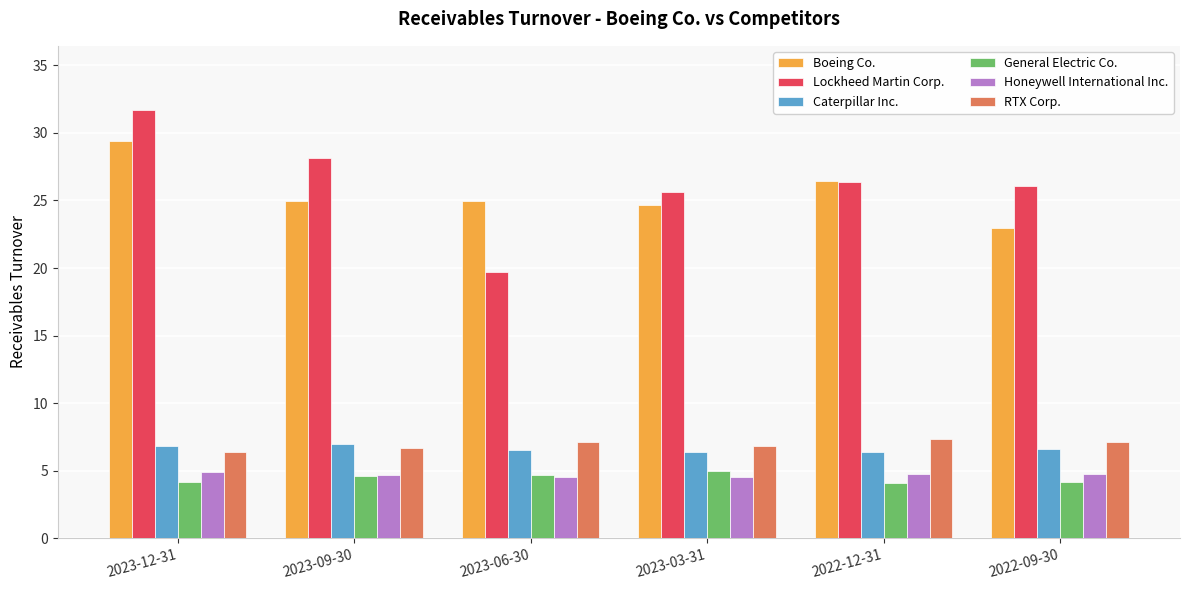

The value of Caterpillar Inc. at 2023-06-30 is 6.6. True or false?

True